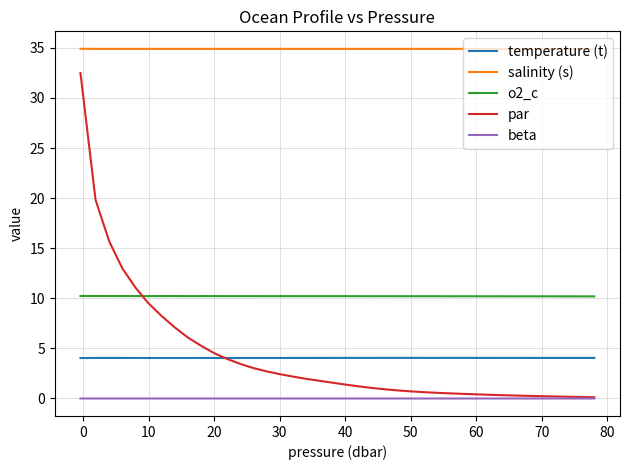

Which series has the widest spread of values?

par